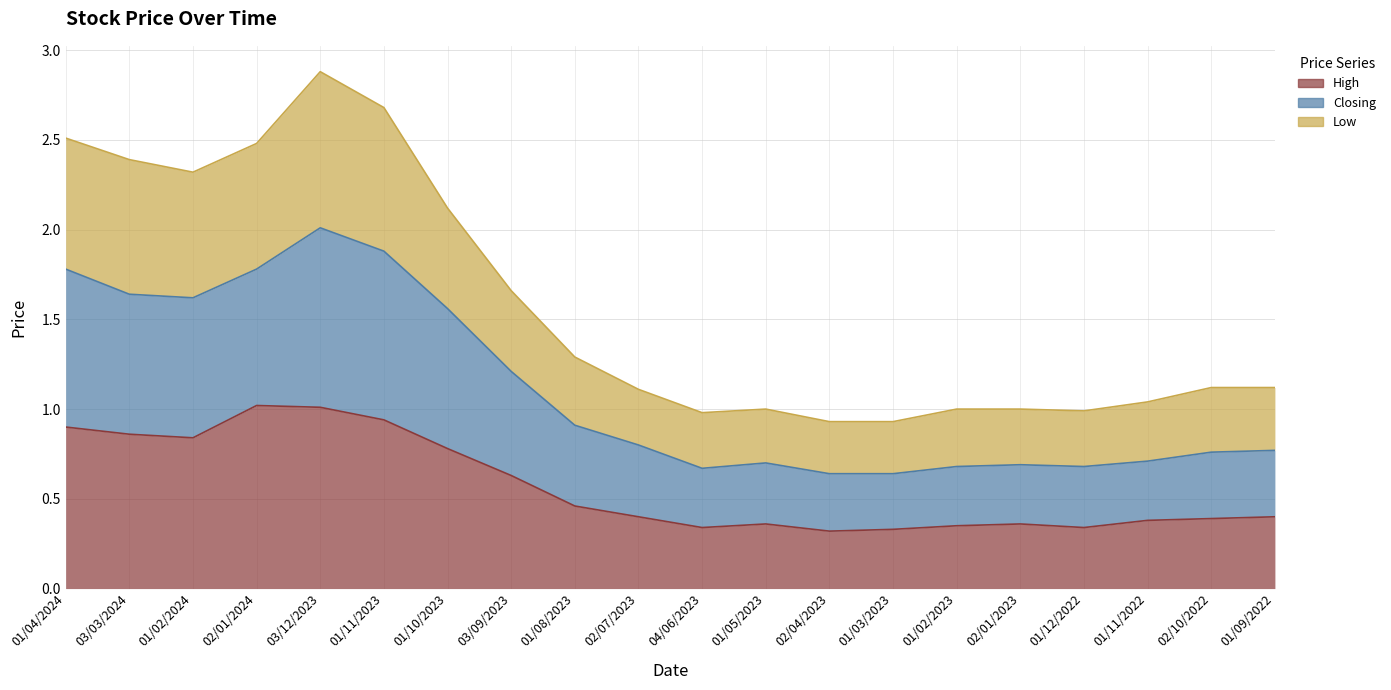

True or false: High has more than 2 interior local peaks.

True